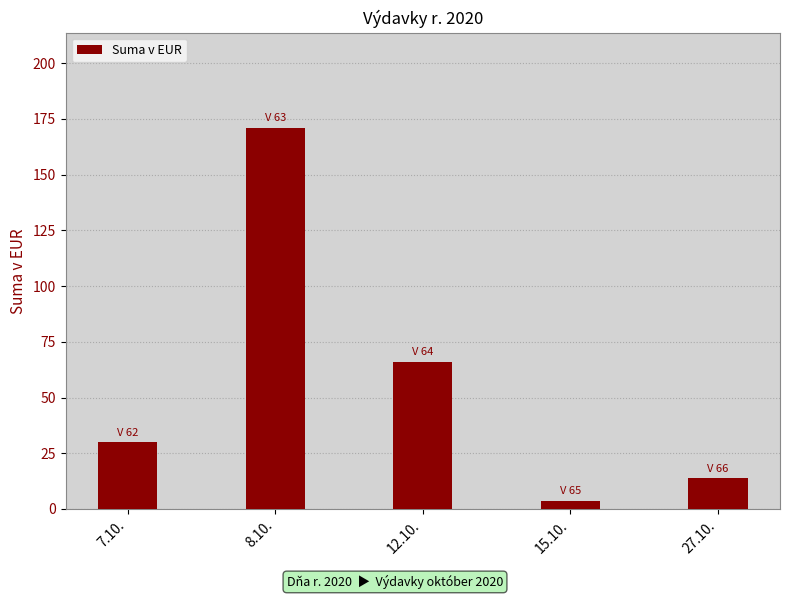

List the labels in order of value, largest first.

8.10., 12.10., 7.10., 27.10., 15.10.